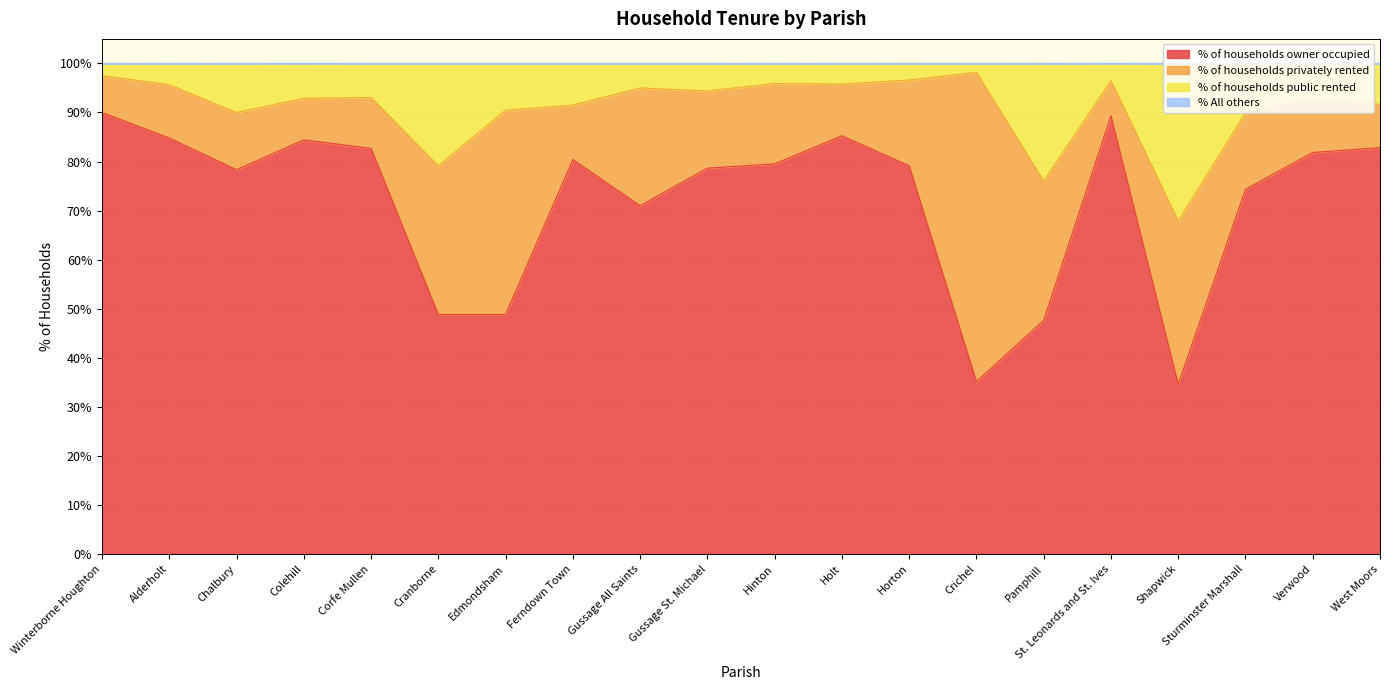

Does the chart have visible grid lines?

Yes